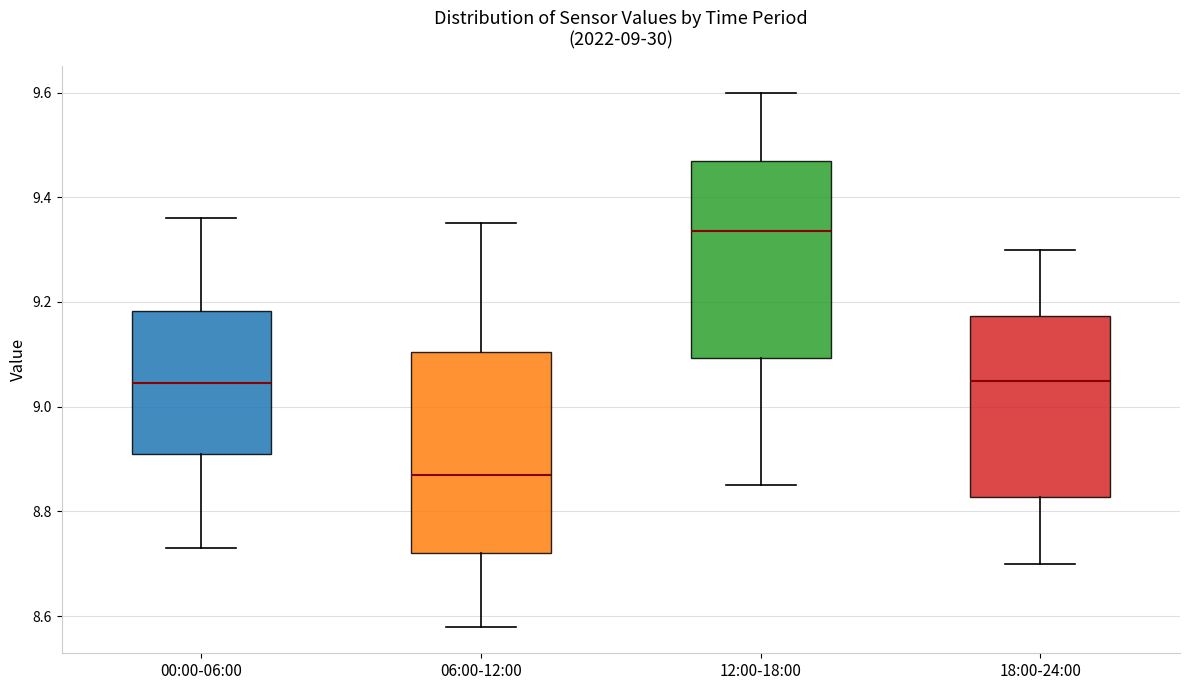

Which box has the lowest median line?

06:00-12:00